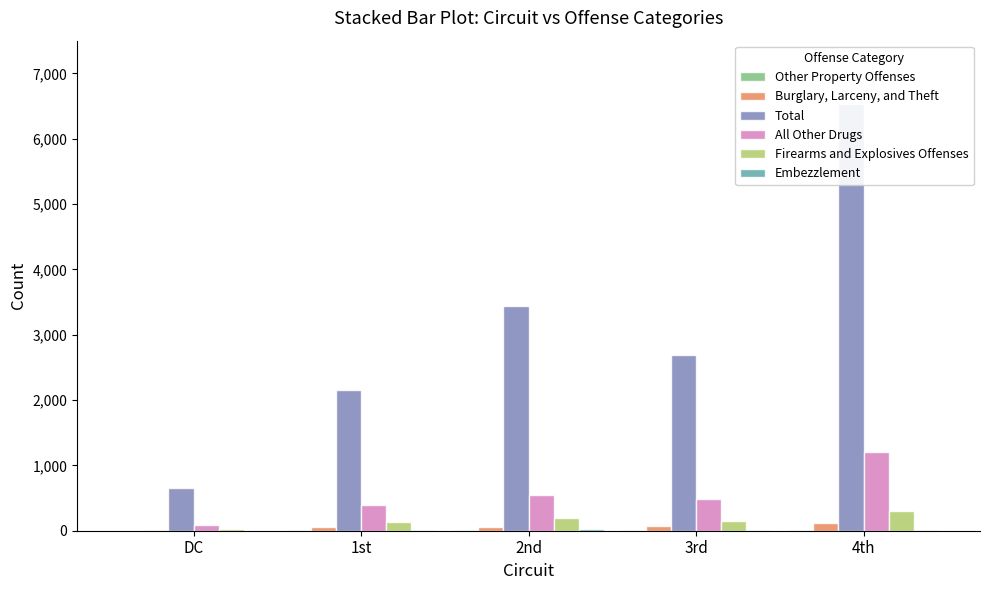

True or false: Embezzlement has a value of 7 at 4th.

True